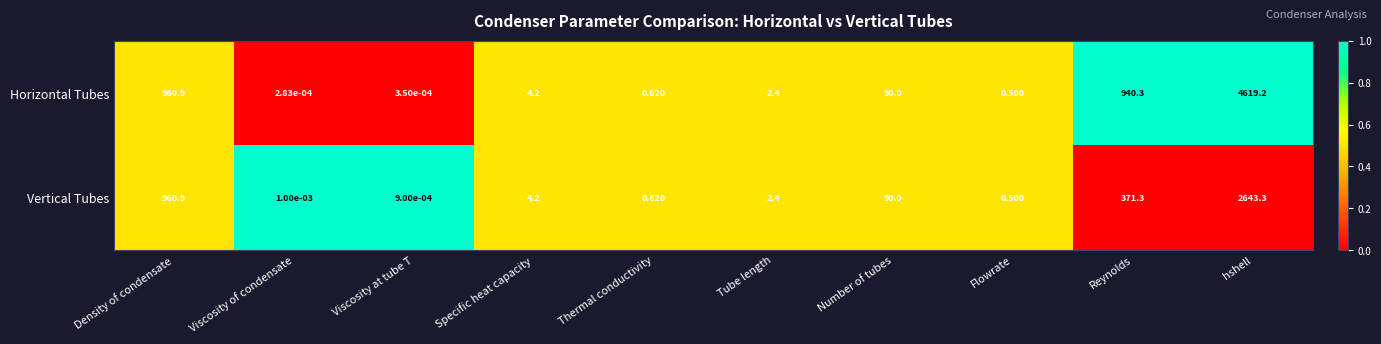

Which series has the widest spread of values?

Horizontal Tubes